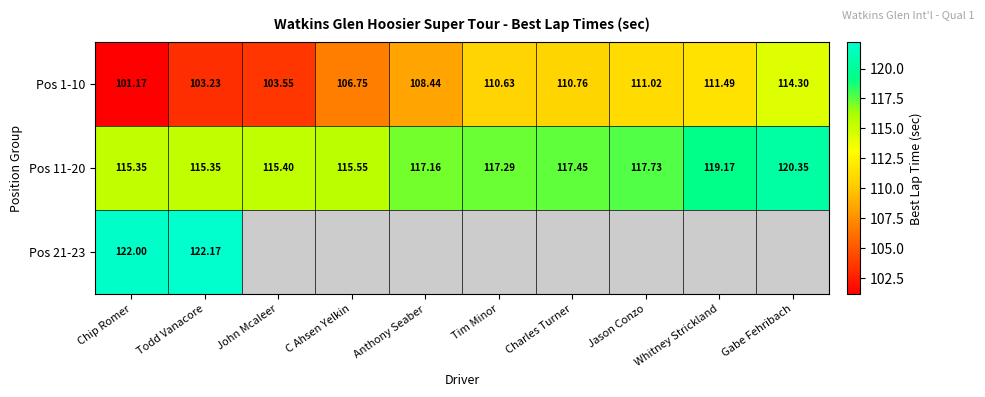

True or false: Pos 11-20 has a value of 171.2 at Todd Vanacore.

False